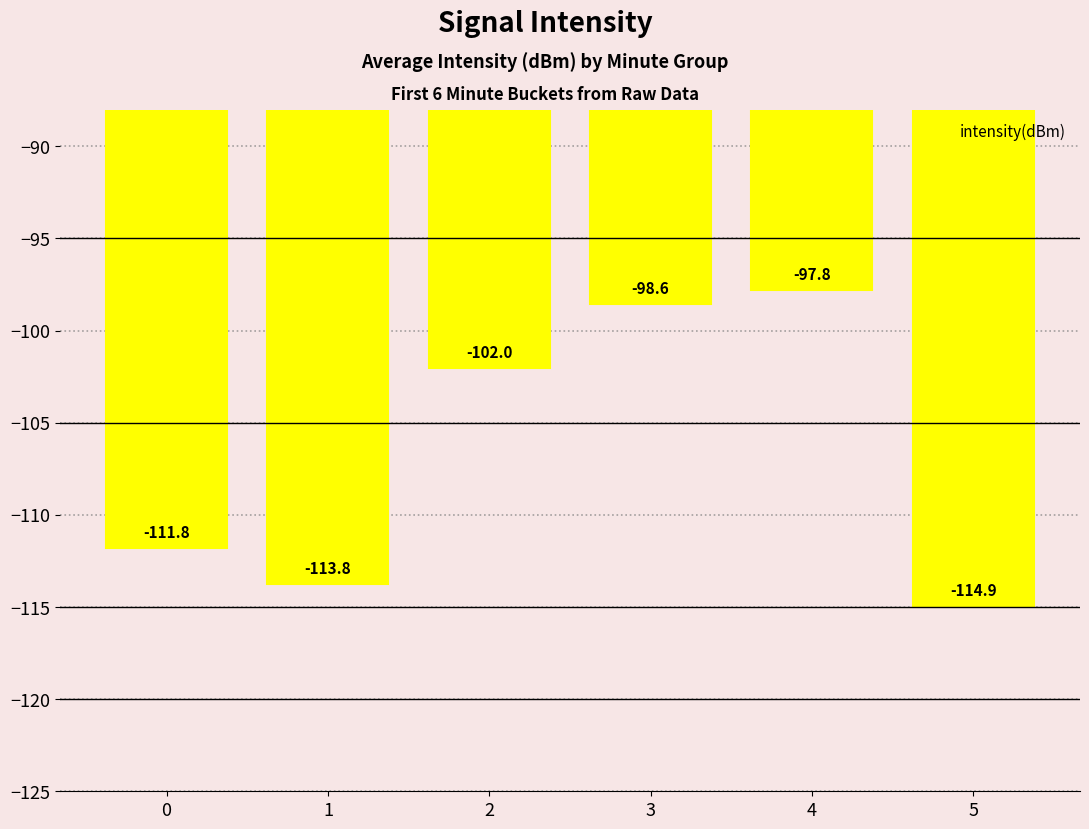

Are the bars horizontal?

No